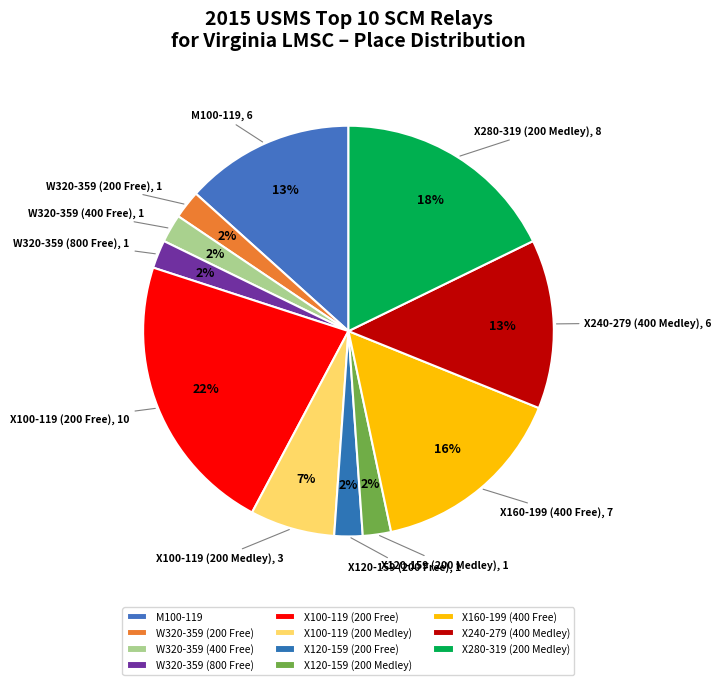

To the nearest percent, what percentage of the pie is X160-199 (400 Free)?

16%